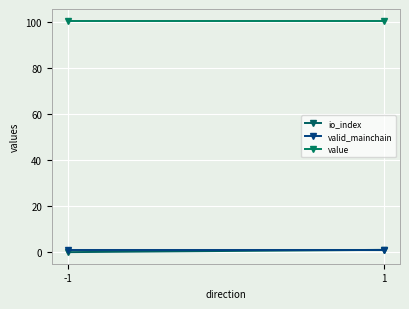

Count the number of data series in this chart.

3